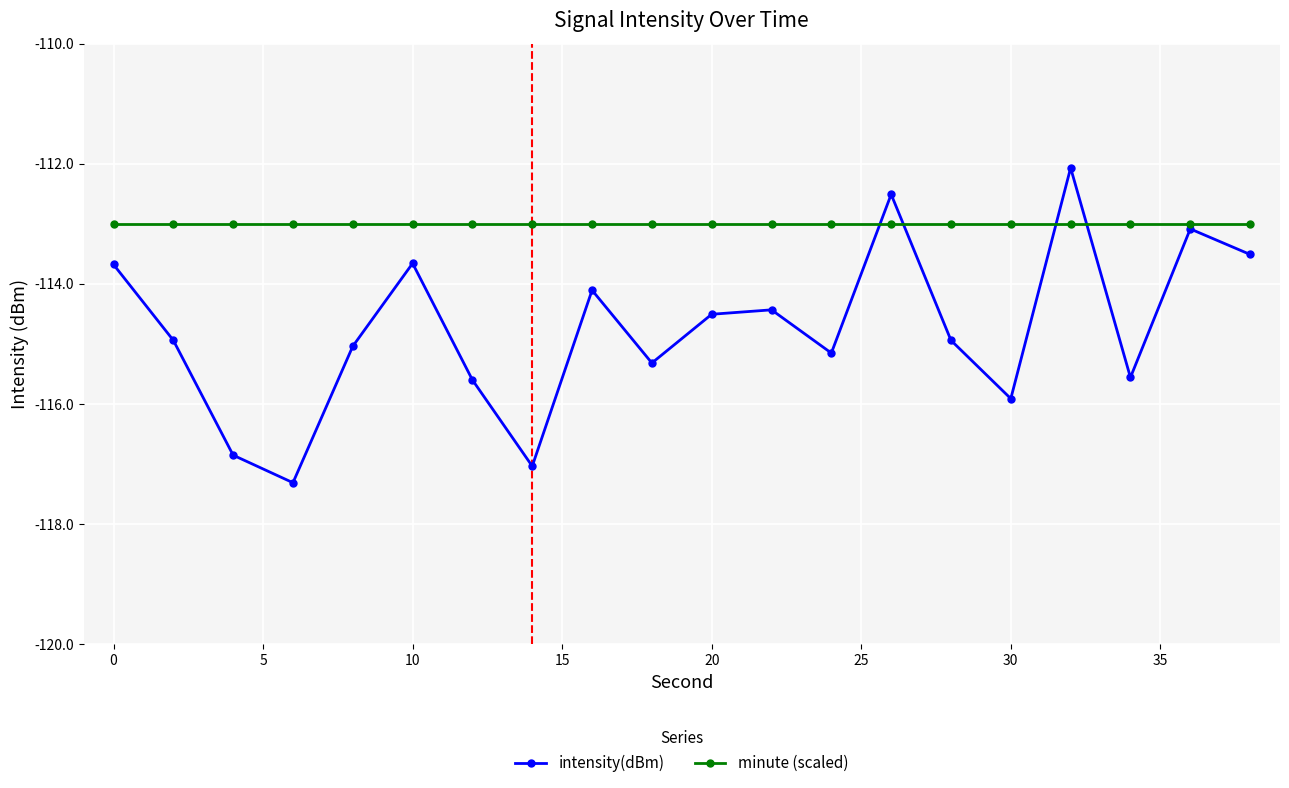

Which series has the largest total across all categories?

minute (scaled)